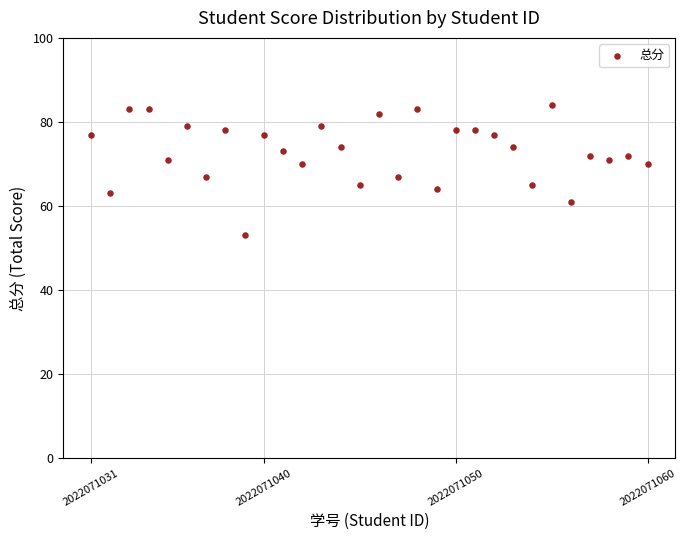

What is the range of X values (max minus min)?

29